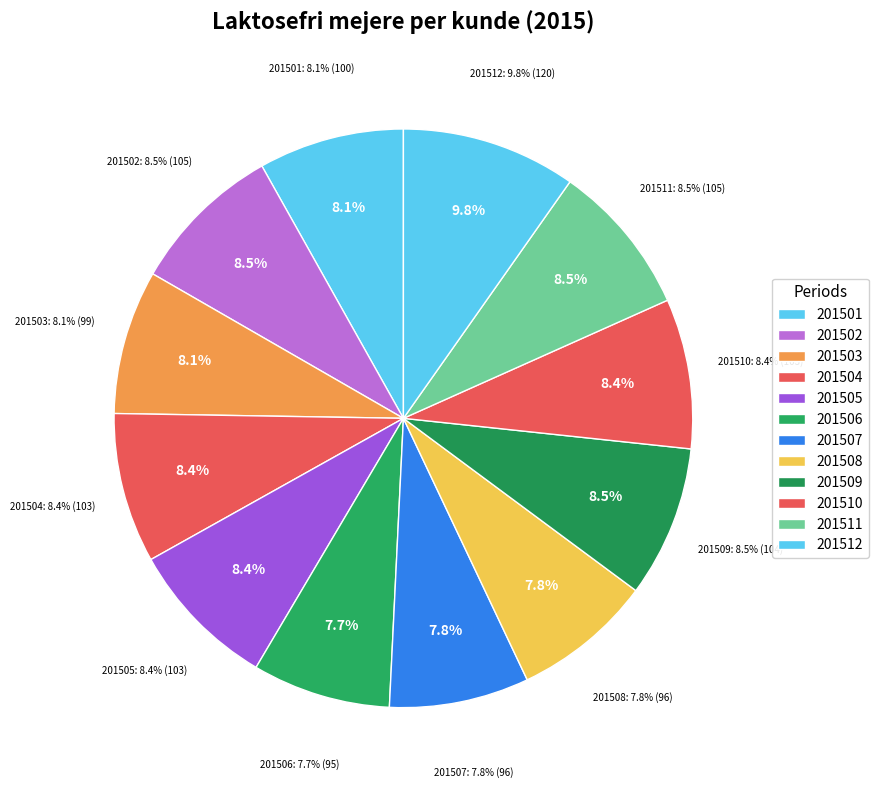

Is 201502 the majority of the pie?

No